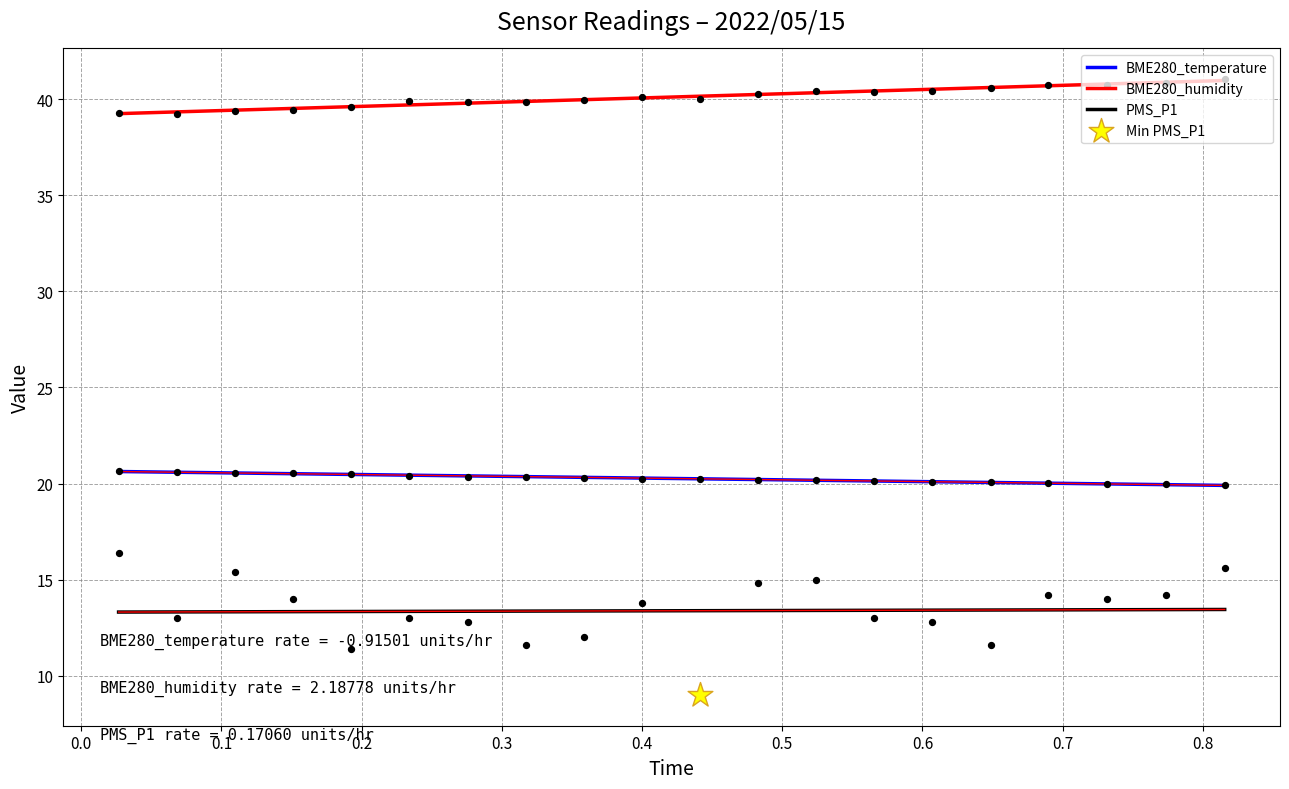

What are all the series names shown in the legend?

BME280_temperature, BME280_humidity, PMS_P1